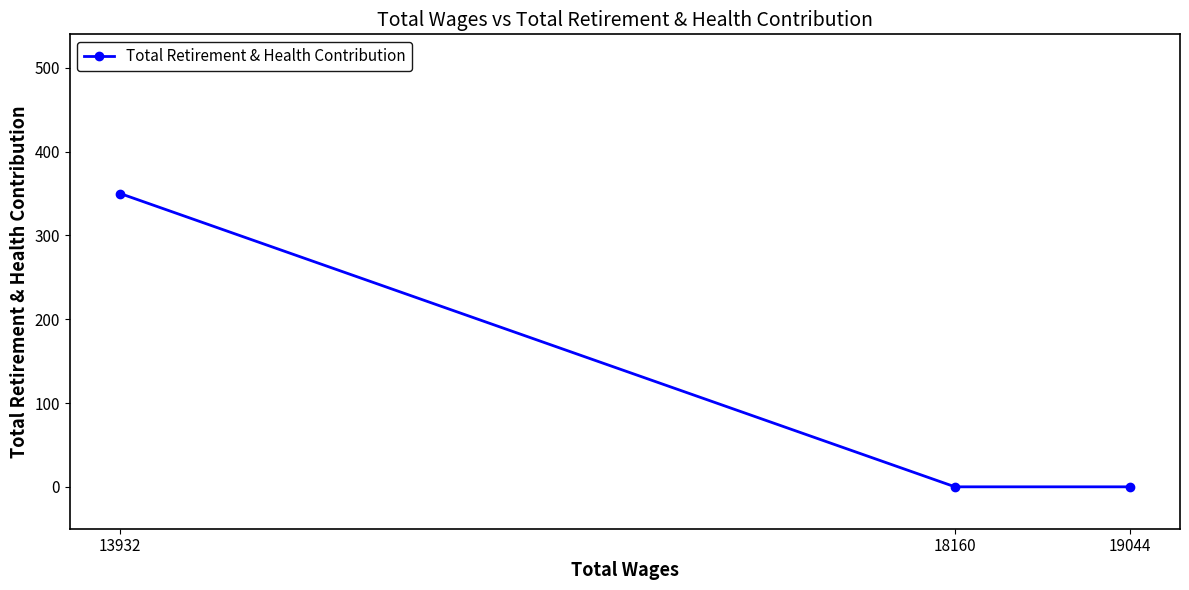

Does the chart display data point markers on the line(s)?

Yes